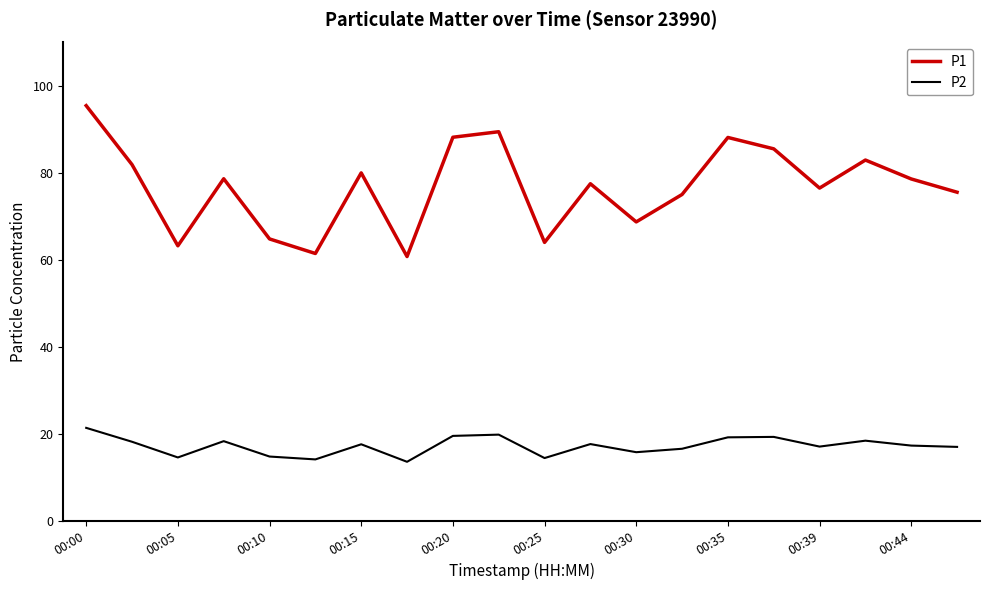

What is the difference between the maximum and minimum values in the P2 series?

7.8